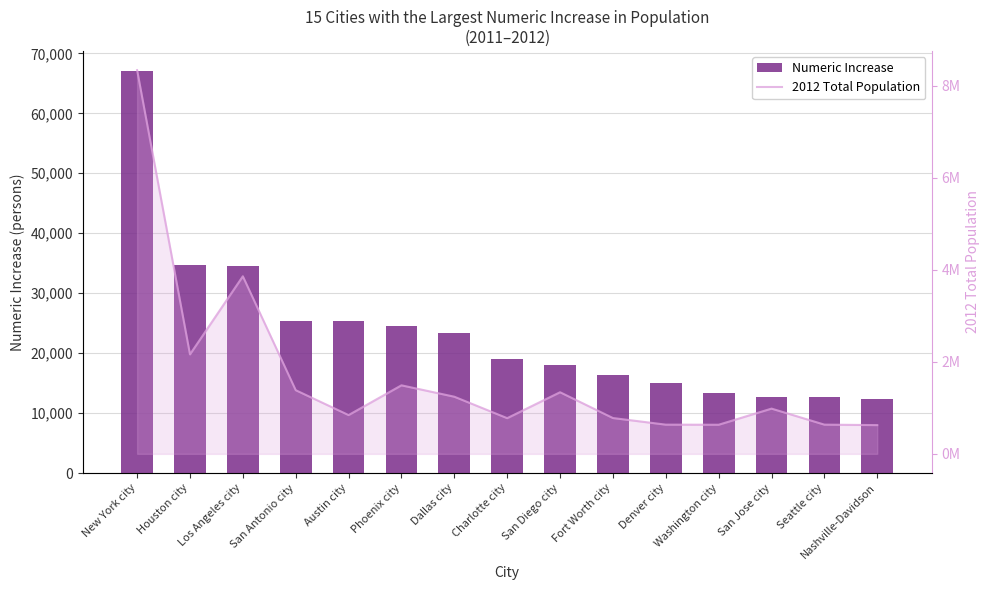

How many data points does each series have?

15